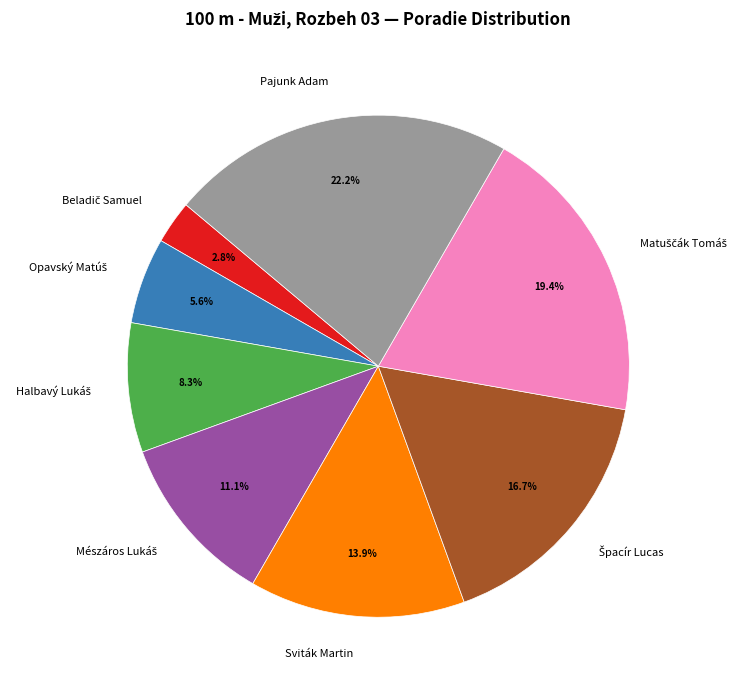

Is there a majority slice in this chart?

No